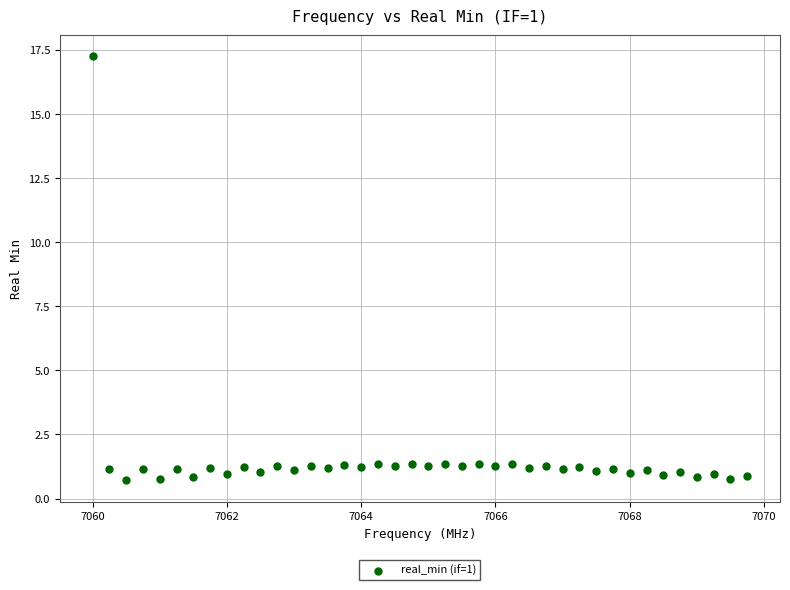

What is the range of X values (max minus min)?

9.8